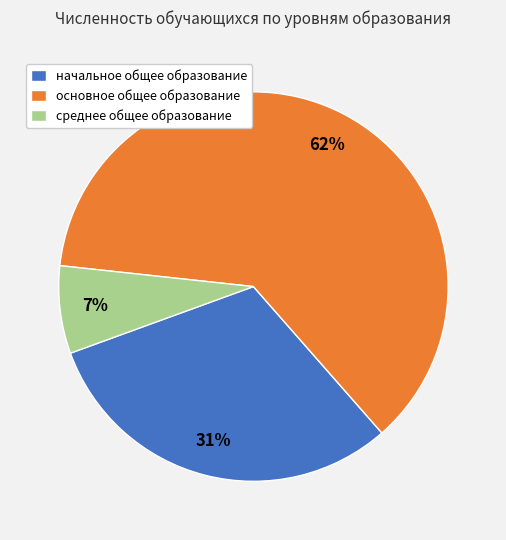

Do основное общее образование and начальное общее образование together represent more than half of the pie?

Yes